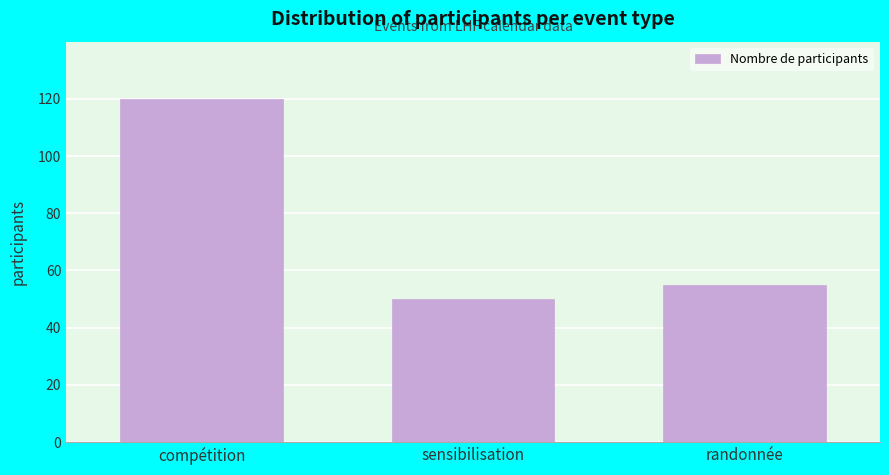

Reading left to right, extract all data points from this chart.

120	50	55